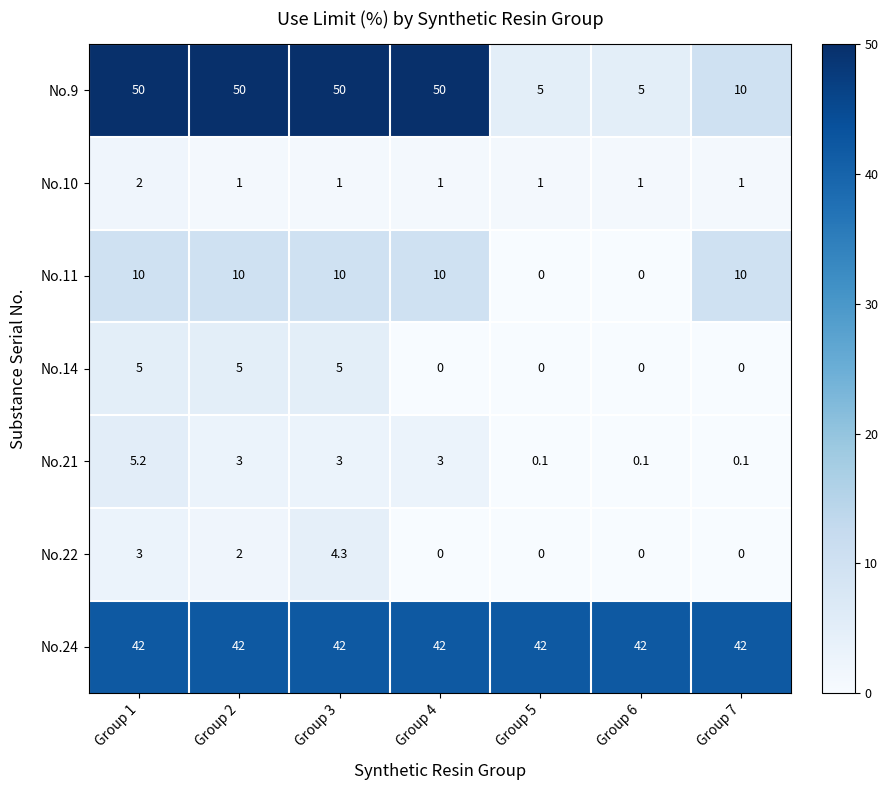

At how many categories does at least one series exceed 0?

7